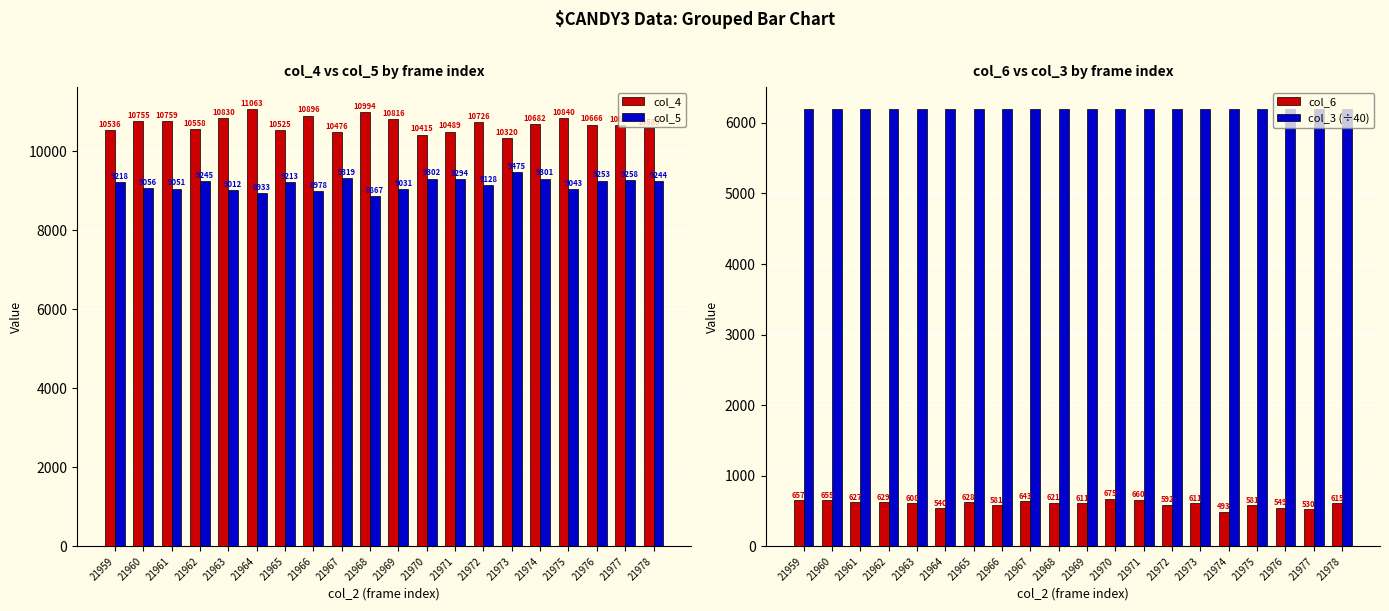

Rank the categories by col_5 value from lowest to highest.

21968, 21964, 21966, 21963, 21969, 21975, 21961, 21960, 21972, 21965, 21959, 21978, 21962, 21976, 21977, 21971, 21974, 21970, 21967, 21973